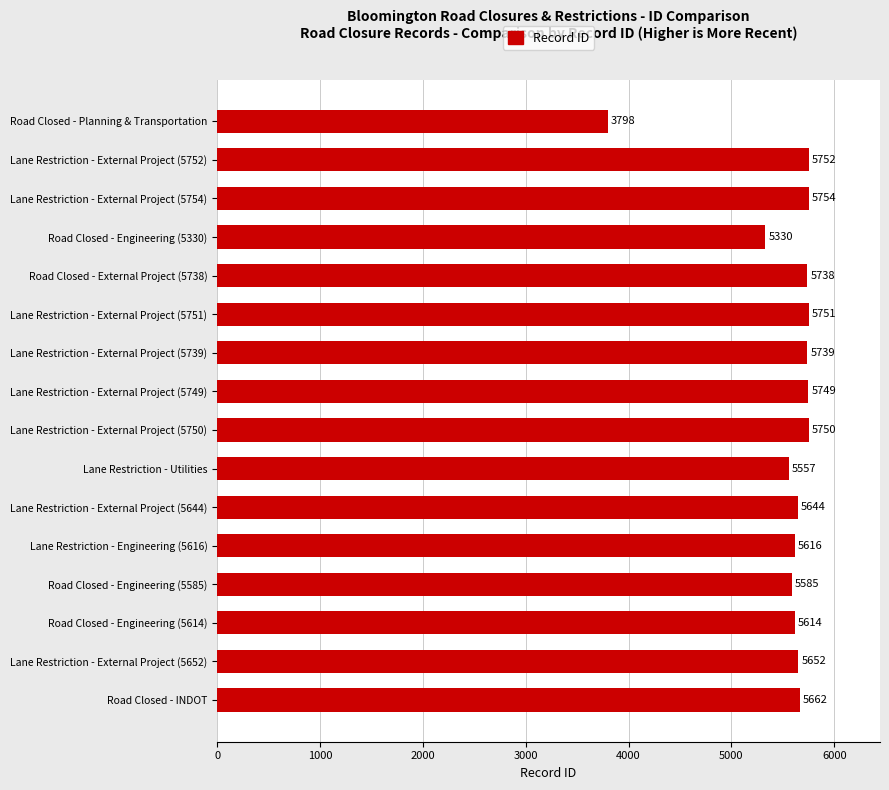

What is the change in value from Road Closed - Planning & Transportation to Lane Restriction - External Project (5751)?

+1953